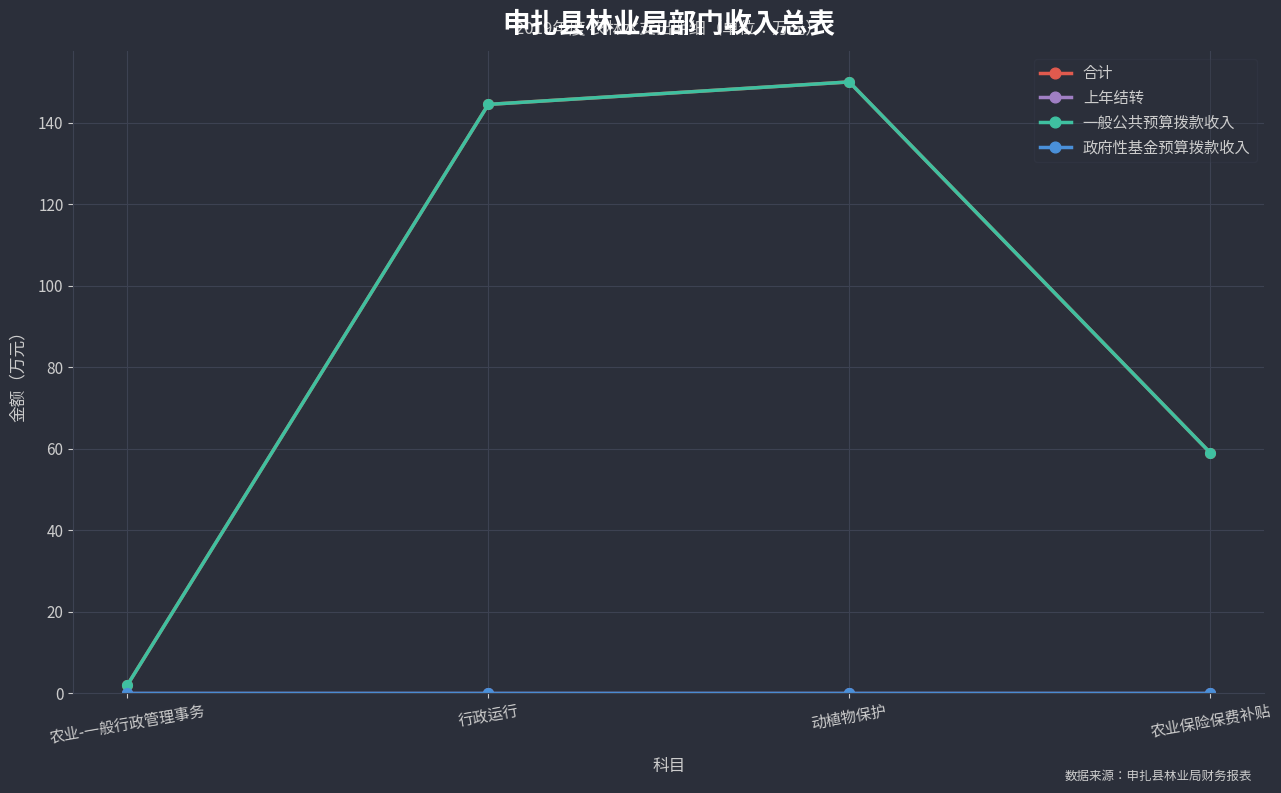

Does the chart have visible grid lines?

Yes